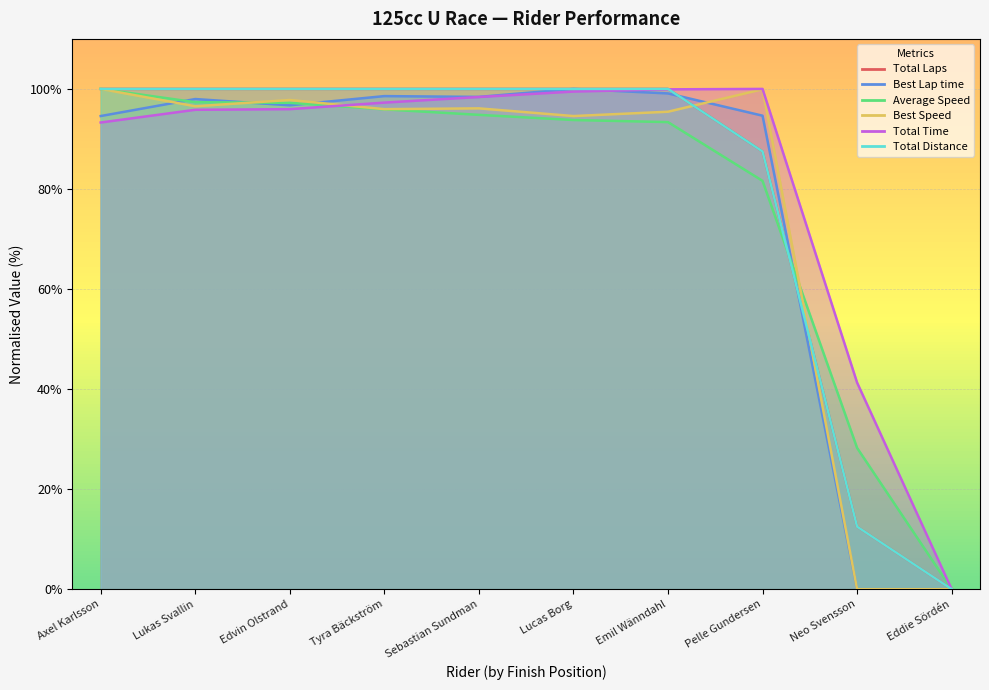

True or false: Average Speed has a value of 93.4 at Emil Wänndahl.

True